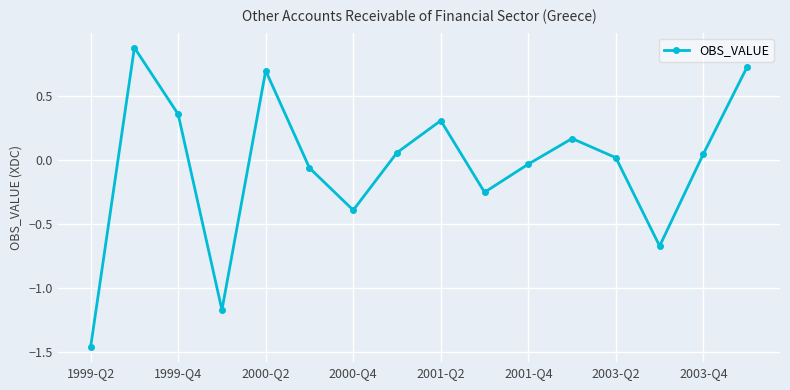

What is the difference between the second highest and second lowest values?

1.9